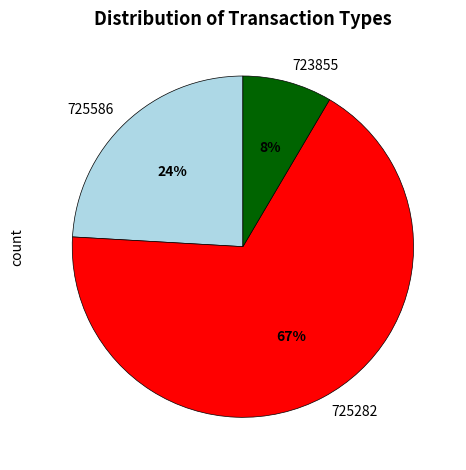

Do 725282 and 723855 together represent more than half of the pie?

Yes